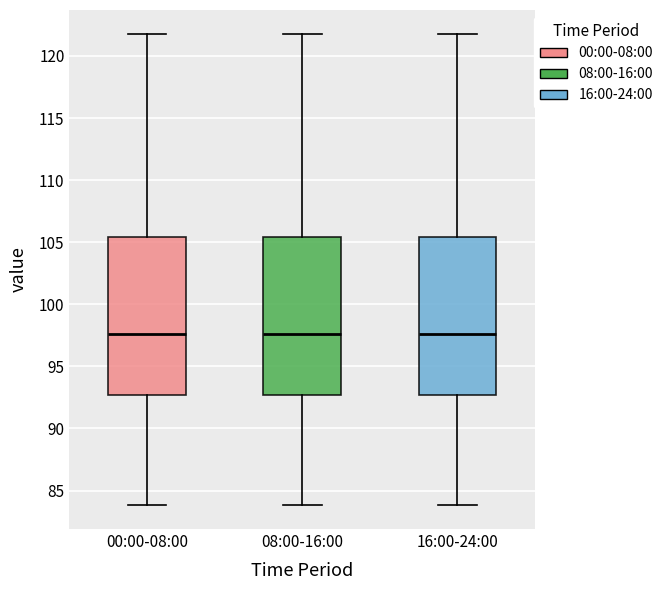

Reading left to right, read every box against the y-axis: the position of its median line, the range the box covers, and the ends of its whiskers. The values are not printed on the chart, so give them approximately, as read against the axis.

00:00-08:00: median 97.5, box 92.5 to 105.5, whiskers 84.0 to 122.0
08:00-16:00: median 97.5, box 92.5 to 105.5, whiskers 84.0 to 122.0
16:00-24:00: median 97.5, box 92.5 to 105.5, whiskers 84.0 to 122.0